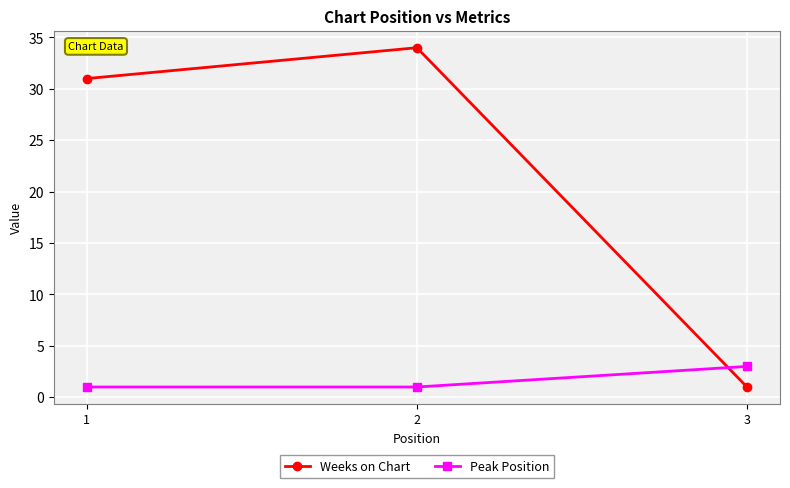

Reading left to right, transcribe all the data shown in this chart.

Weeks on Chart: 31	34	1
Peak Position: 1	1	3